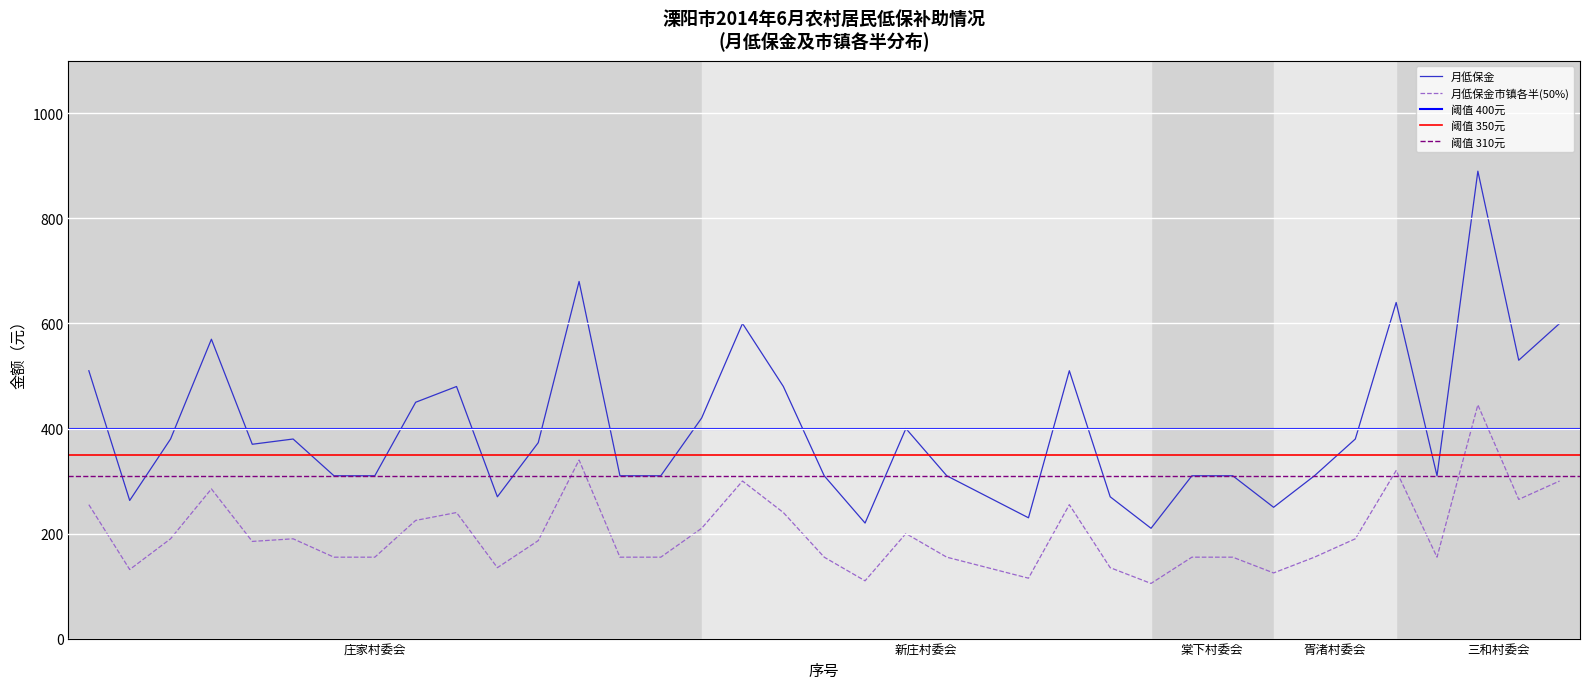

At which category does the chart reach its minimum across all series?

27